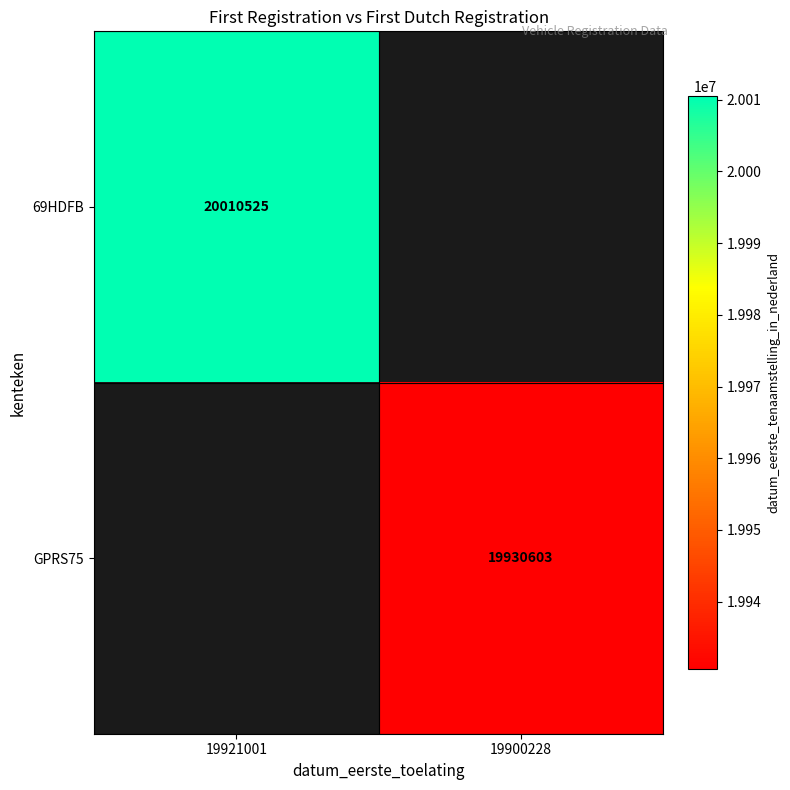

Is it true that 69HDFB equals 32177337 at 19921001?

False